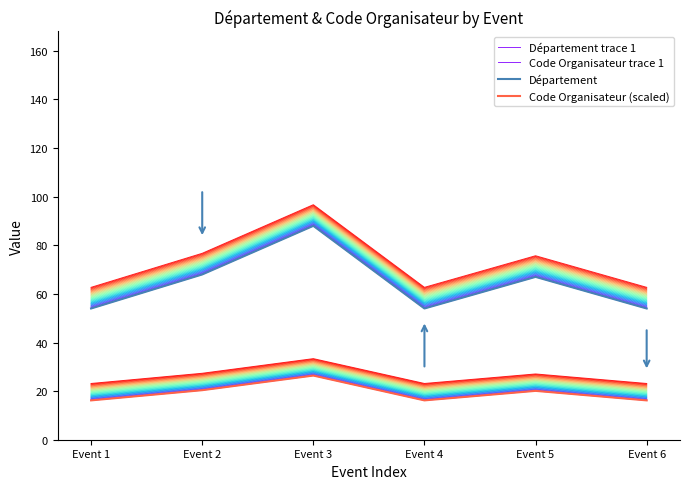

Which category has the lowest value in the Département trace 1 series?

Event 1